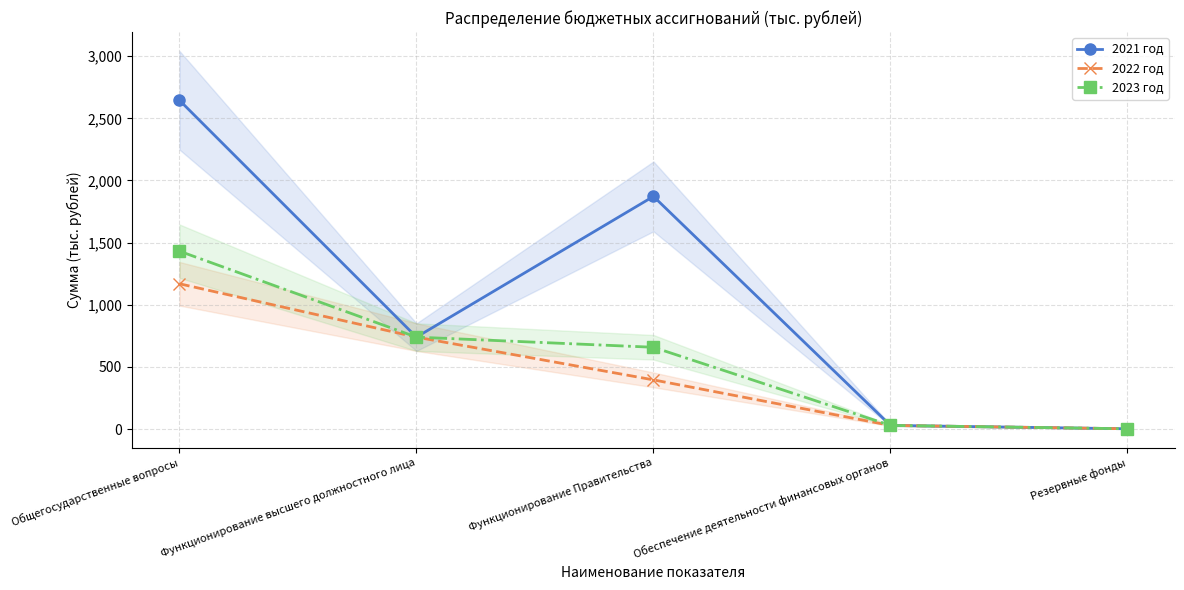

Is the value of 2022 год at Обеспечение деятельности финансовых органов greater than the value of 2023 год at Обеспечение деятельности финансовых органов?

No